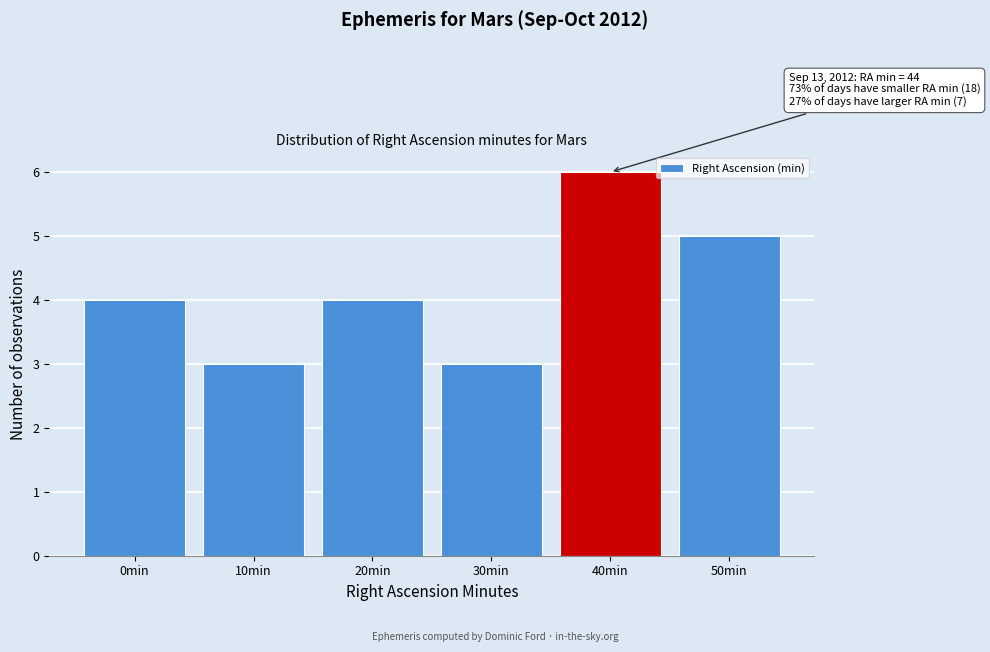

Reading right to left, list all the values displayed in this chart.

5	6	3	4	3	4